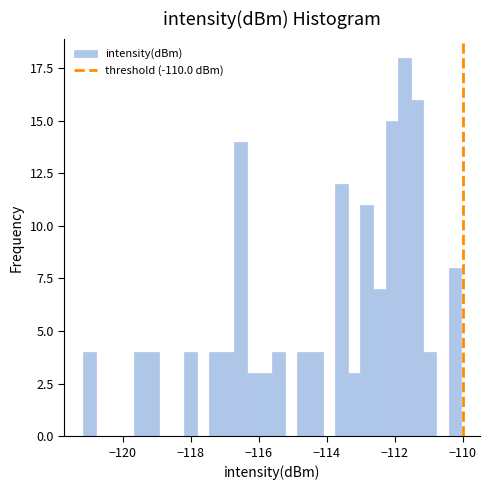

Around what value on the x-axis is the tallest bar? Give the approximate position of its centre, as read against the axis.

-111.8